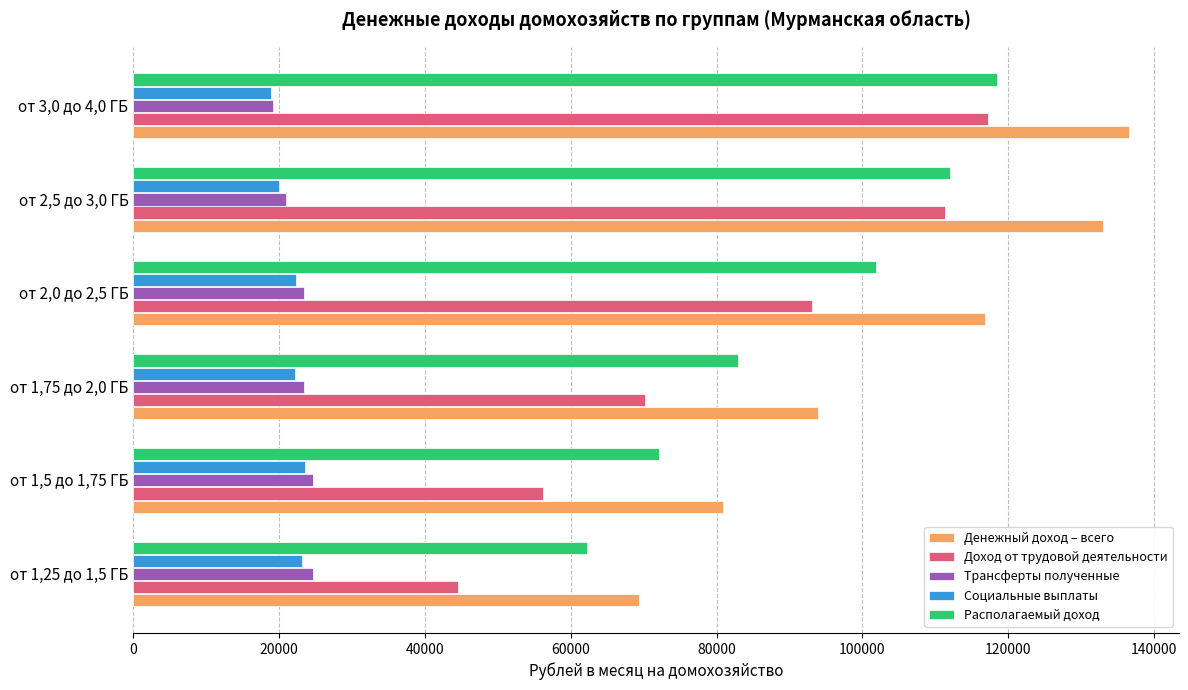

List the labels in order of Денежный доход – всего value, smallest first.

от 1,25 до 1,5 ГБ, от 1,5 до 1,75 ГБ, от 1,75 до 2,0 ГБ, от 2,0 до 2,5 ГБ, от 2,5 до 3,0 ГБ, от 3,0 до 4,0 ГБ